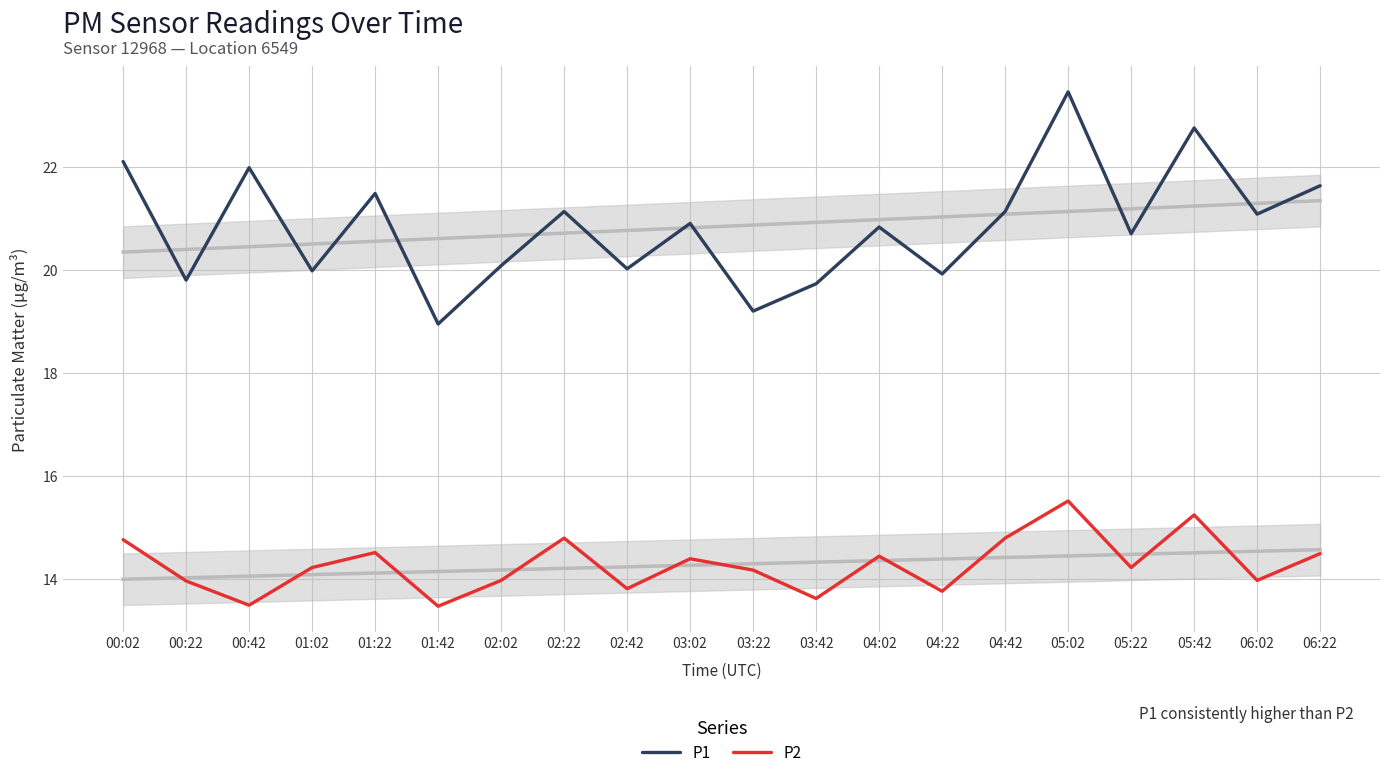

At 05:22, list the series in order from largest to smallest.

P1, P2